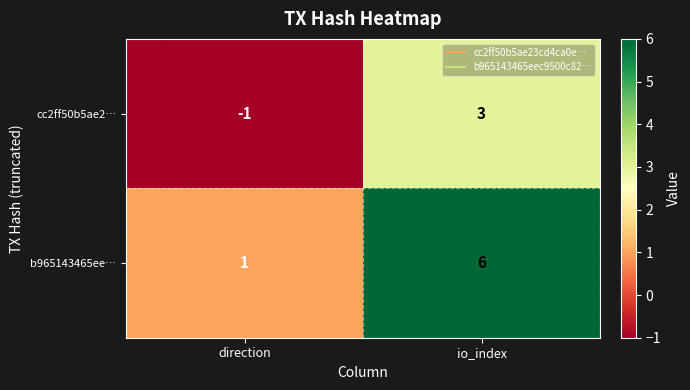

At which label does cc2ff50b5ae2… reach its minimum?

direction